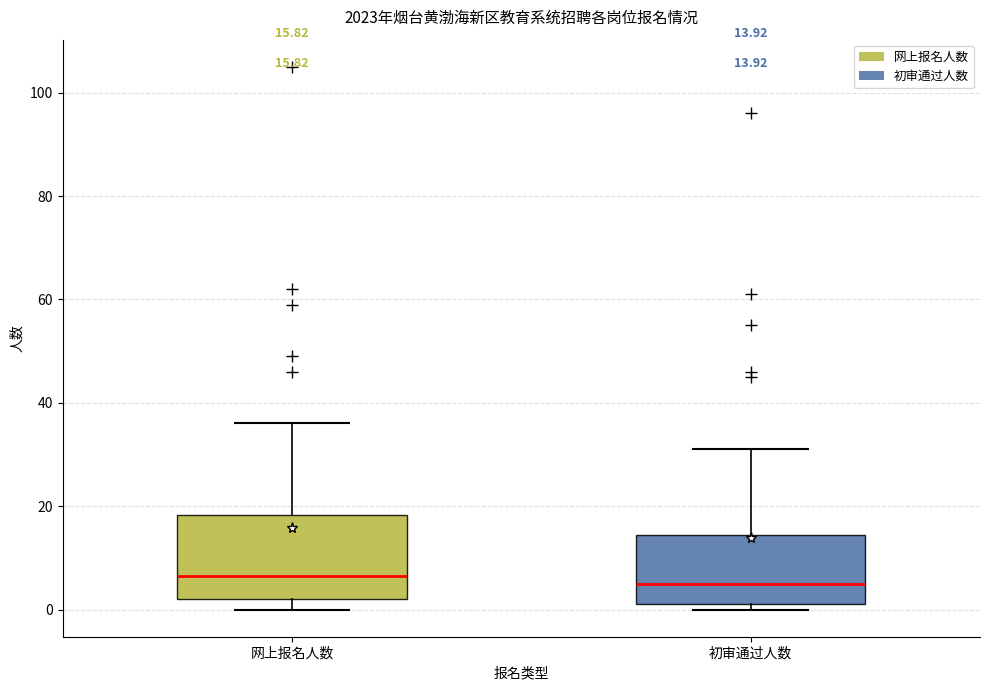

Comparing the boxes themselves (not the whiskers), which one is the tallest?

网上报名人数